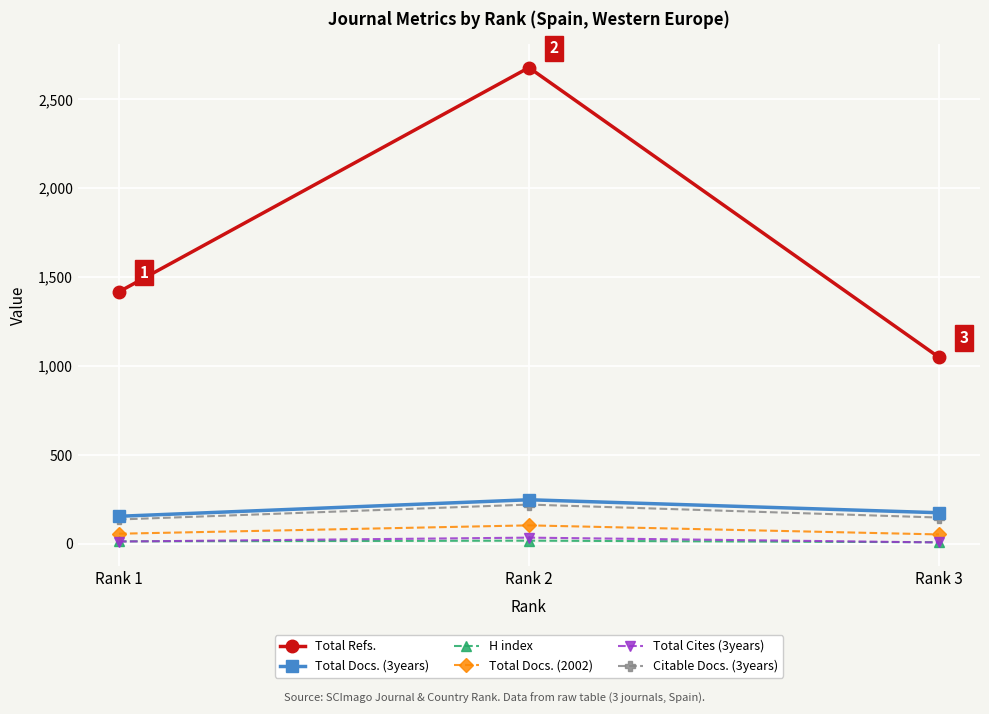

Which category has the highest value across all series?

Rank 2